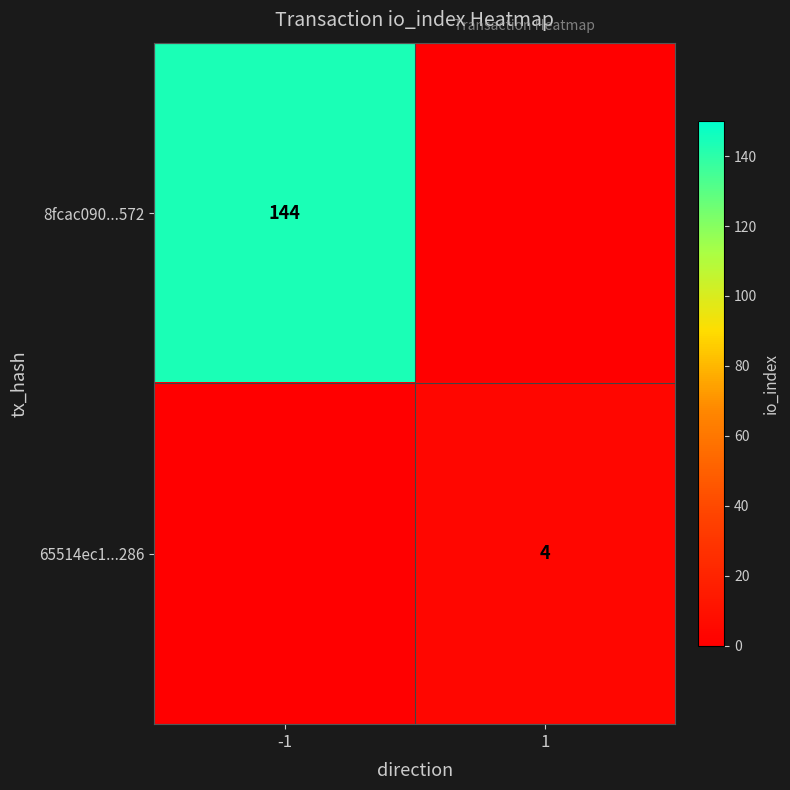

True or false: 65514ec1...286 has a value of 4 at 1.

True